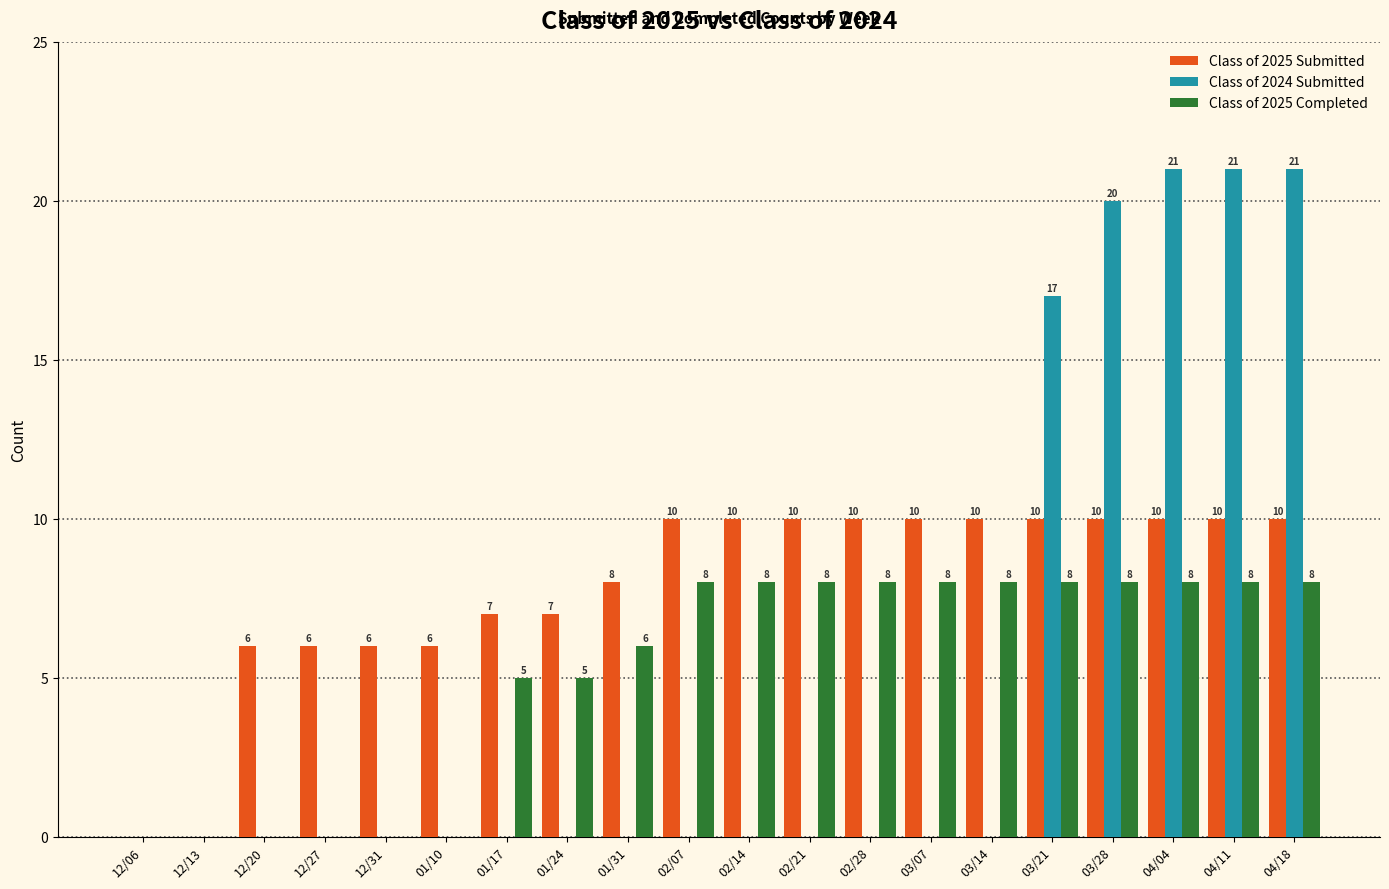

True or false: Class of 2025 Completed has a value of 8 at 04/18.

True